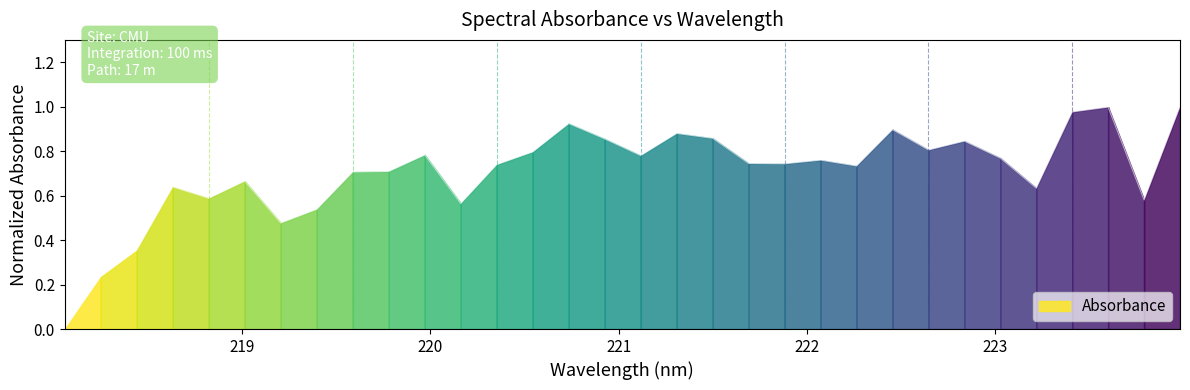

What is the sum of all values?

22.6